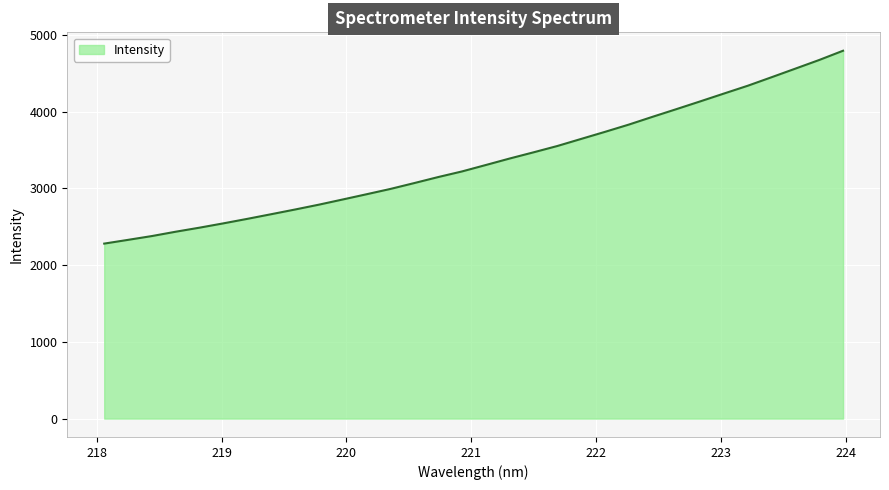

What is the difference between the maximum and minimum values?

2513.5